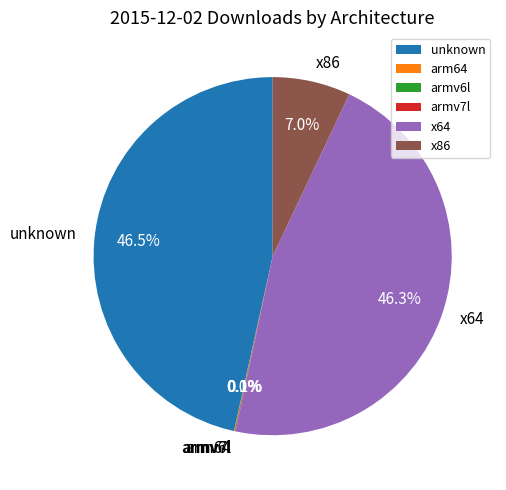

Is there a majority slice in this chart?

No